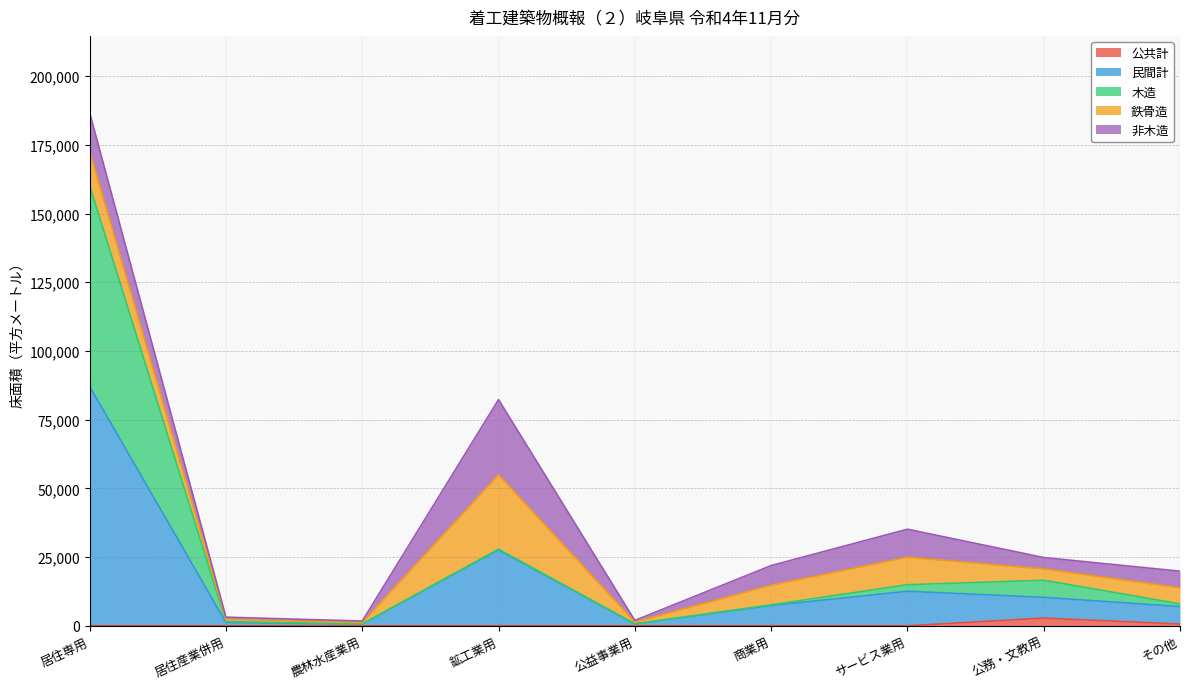

Where is the first local minimum for 木造?

農林水産業用